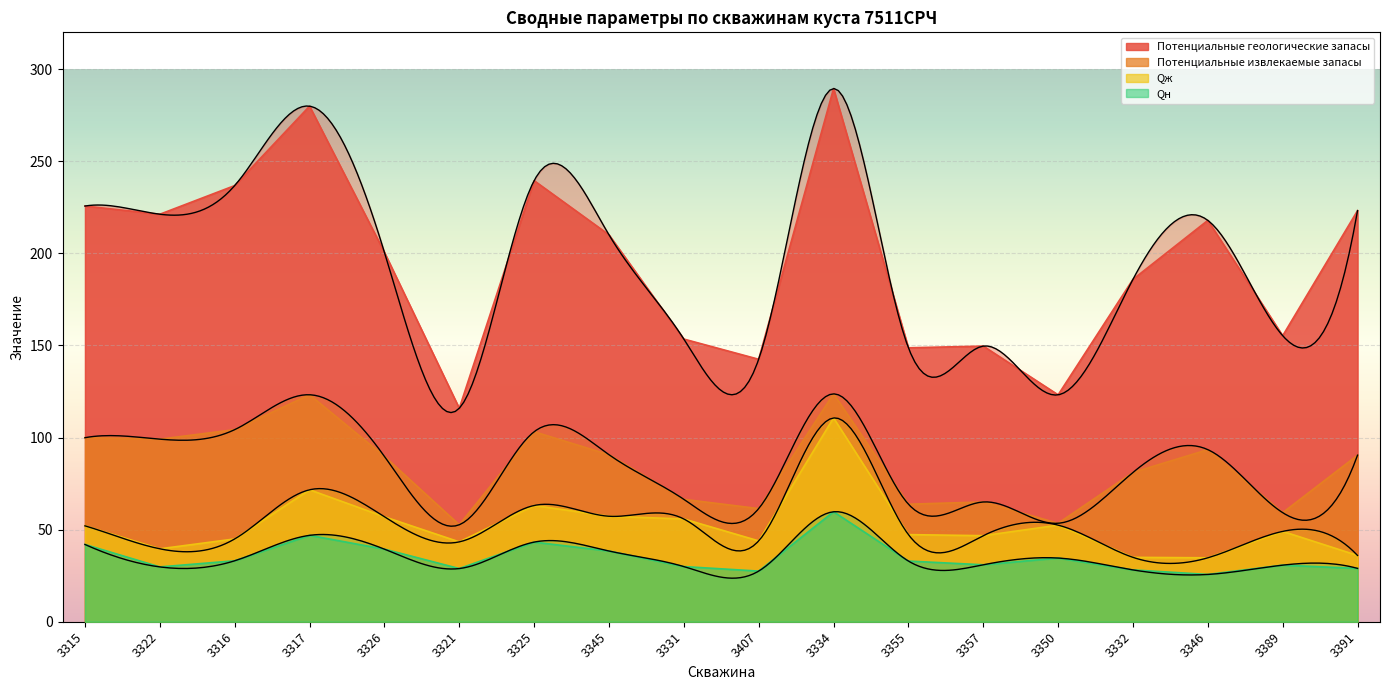

True or false: Qж and Потенциальные геологические запасы intersect in this chart.

False